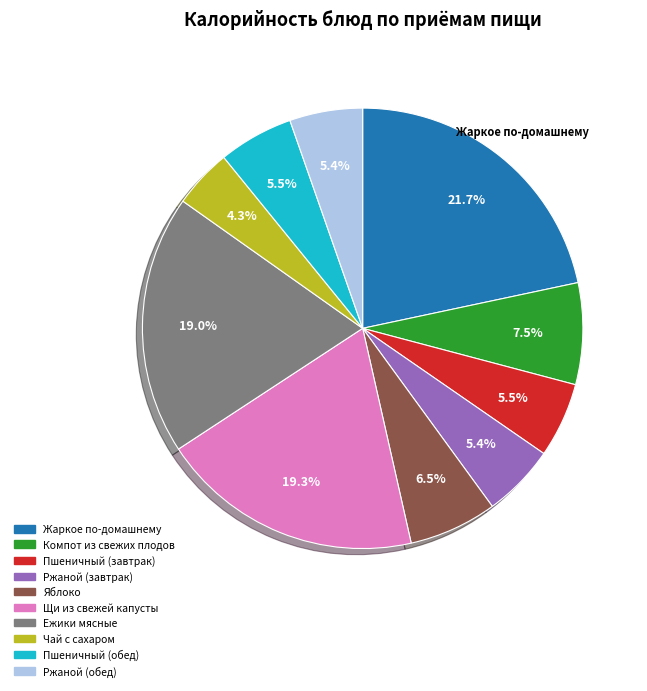

Which slice is the smallest?

Чай с сахаром